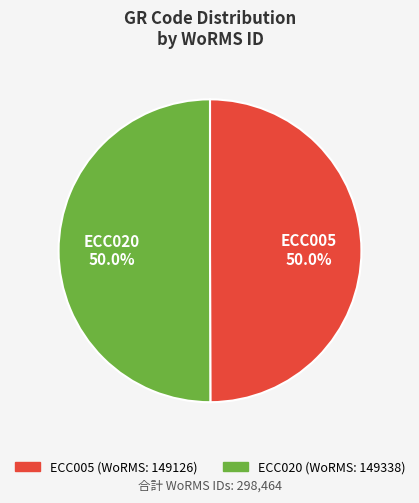

What portion of the pie excludes ECC020?

50.0%